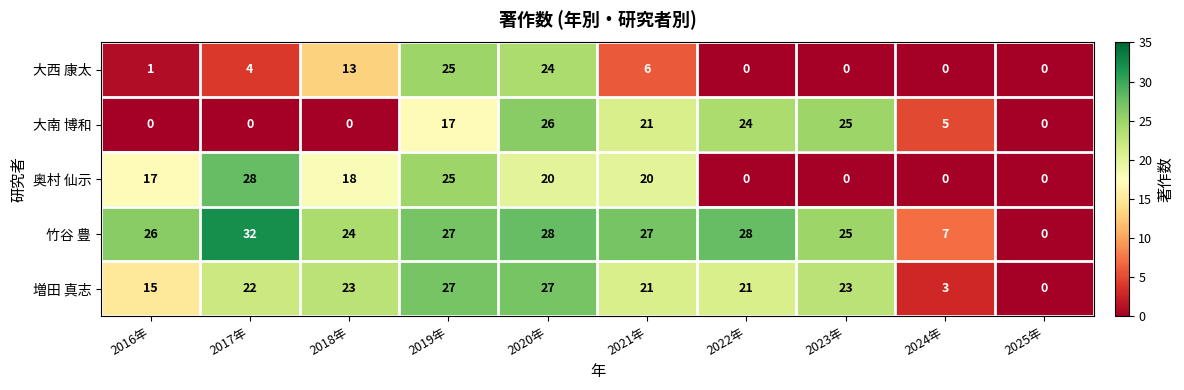

Rank the series by their maximum value, from highest to lowest.

竹谷 豊, 奥村 仙示, 増田 真志, 大南 博和, 大西 康太